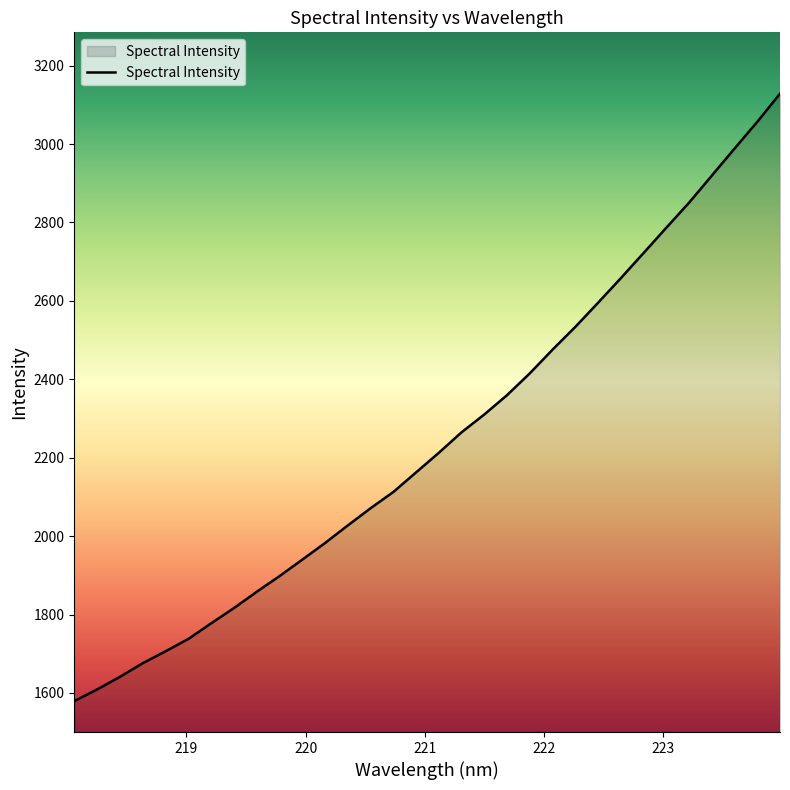

What is the difference between the maximum and minimum values?

1549.4